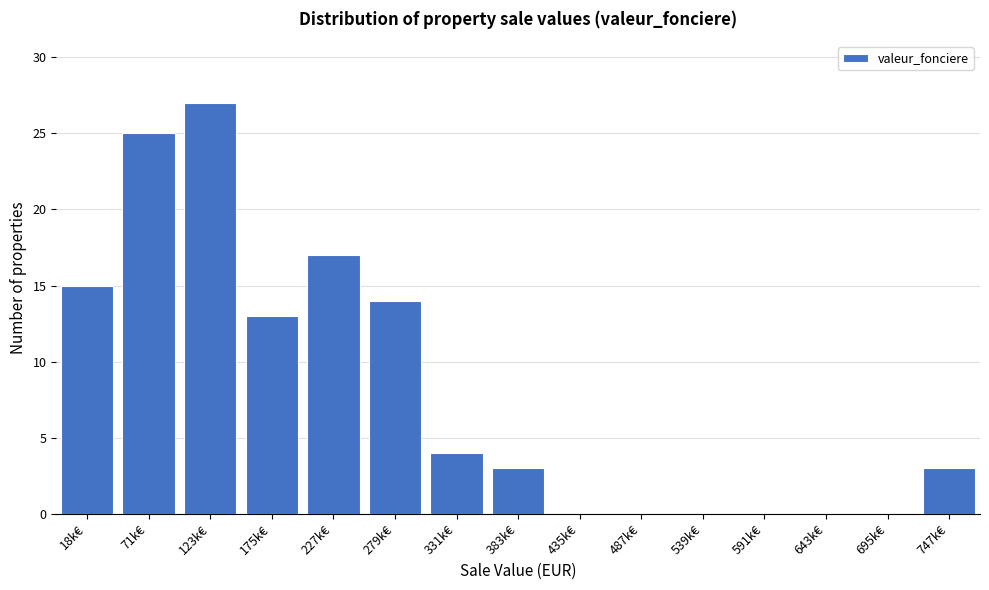

Reading left to right, what are all the values shown in this chart?

18k€=15	71k€=25	123k€=27	175k€=13	227k€=17	279k€=14	331k€=4	383k€=3	435k€=0	487k€=0	539k€=0	591k€=0	643k€=0	695k€=0	747k€=3